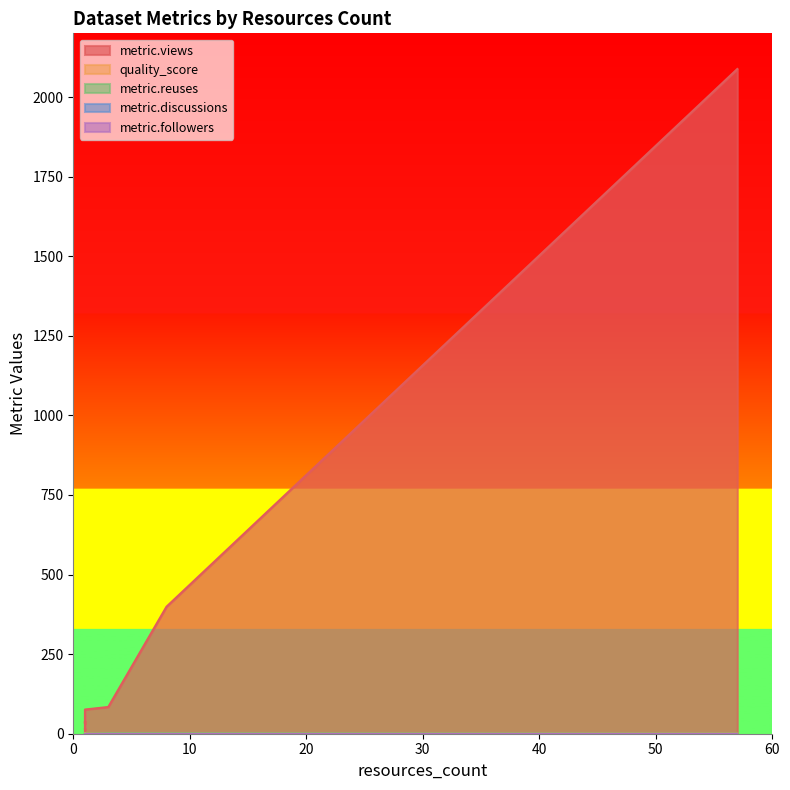

What is the sum of all metric.reuses values?

2.0